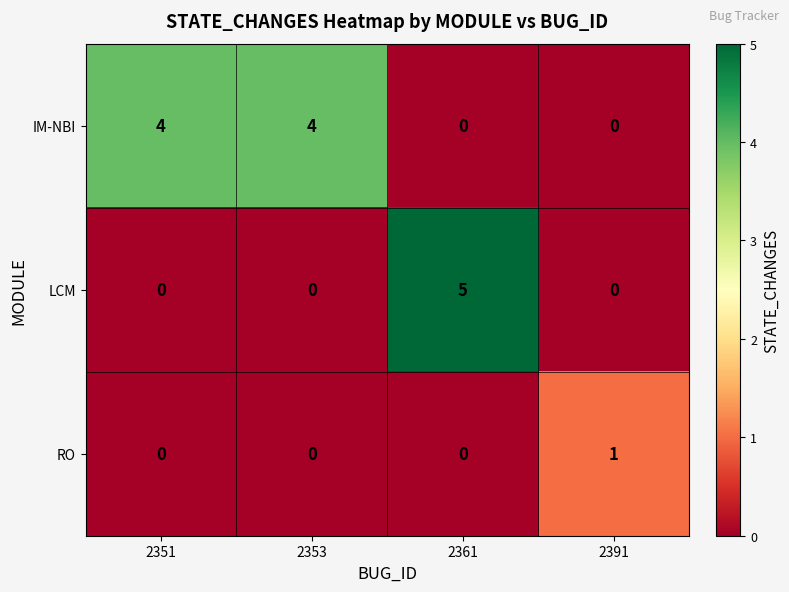

Which series changed the most between 2353 and 2361?

LCM